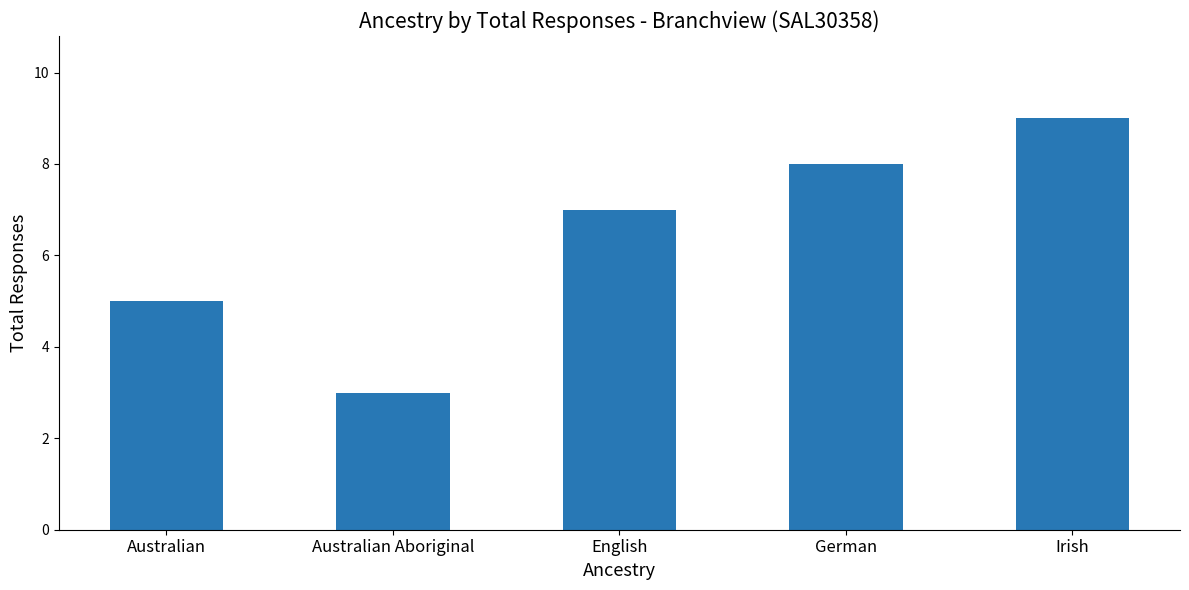

What position from the left is Australian Aboriginal?

2